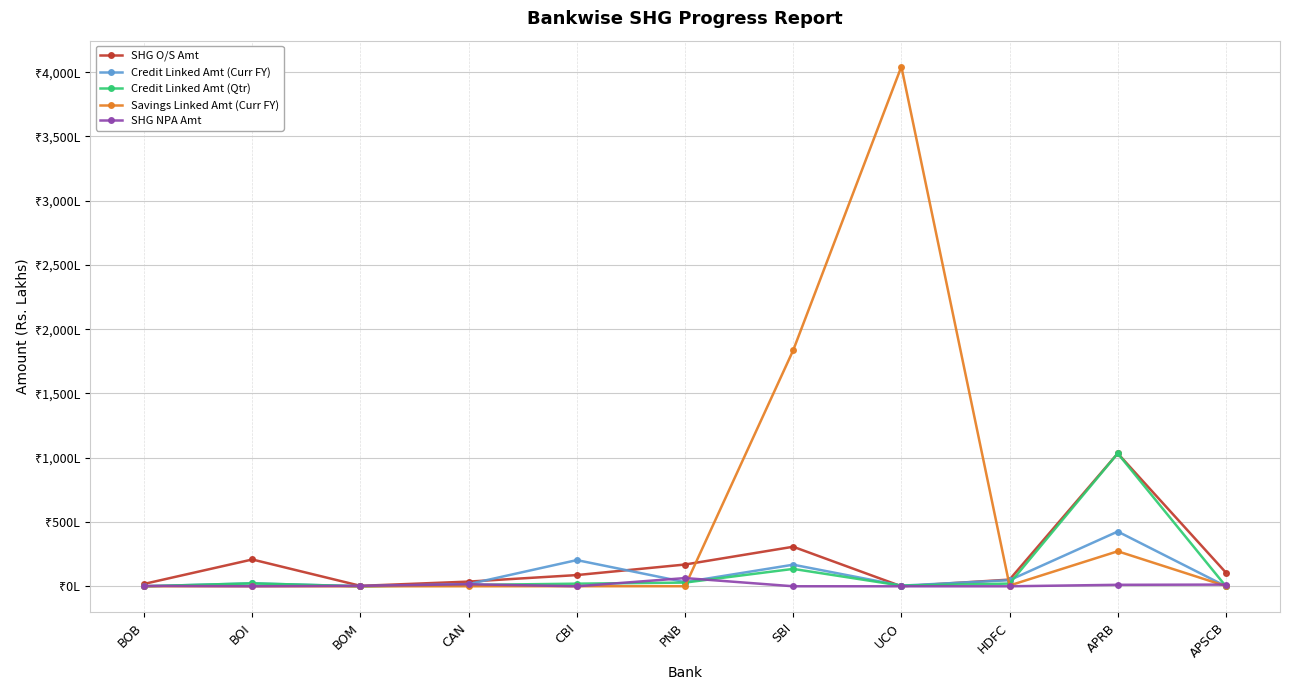

Is this an area chart (filled region under the line)?

No